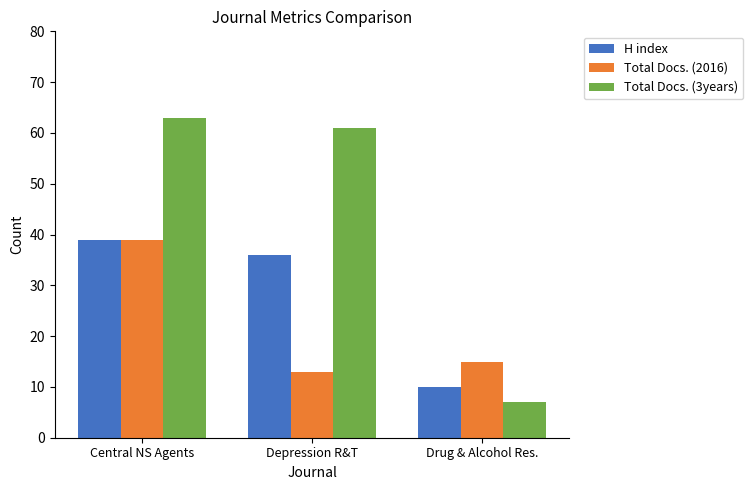

What is the sum of the H index values at Drug & Alcohol Res. and Depression R&T?

46